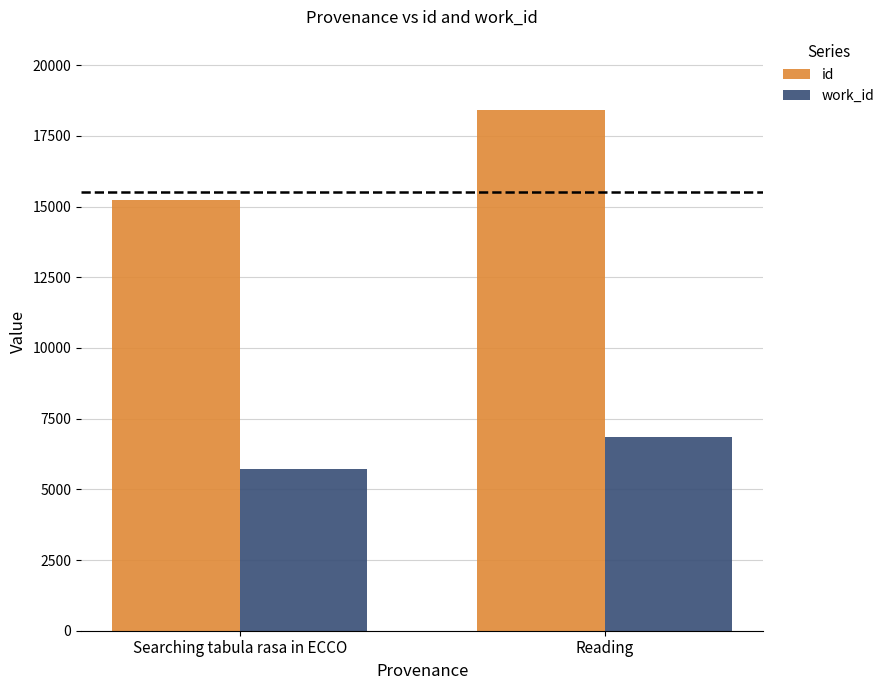

Is the value of id at Searching tabula rasa in ECCO greater than the value of work_id at Searching tabula rasa in ECCO?

Yes